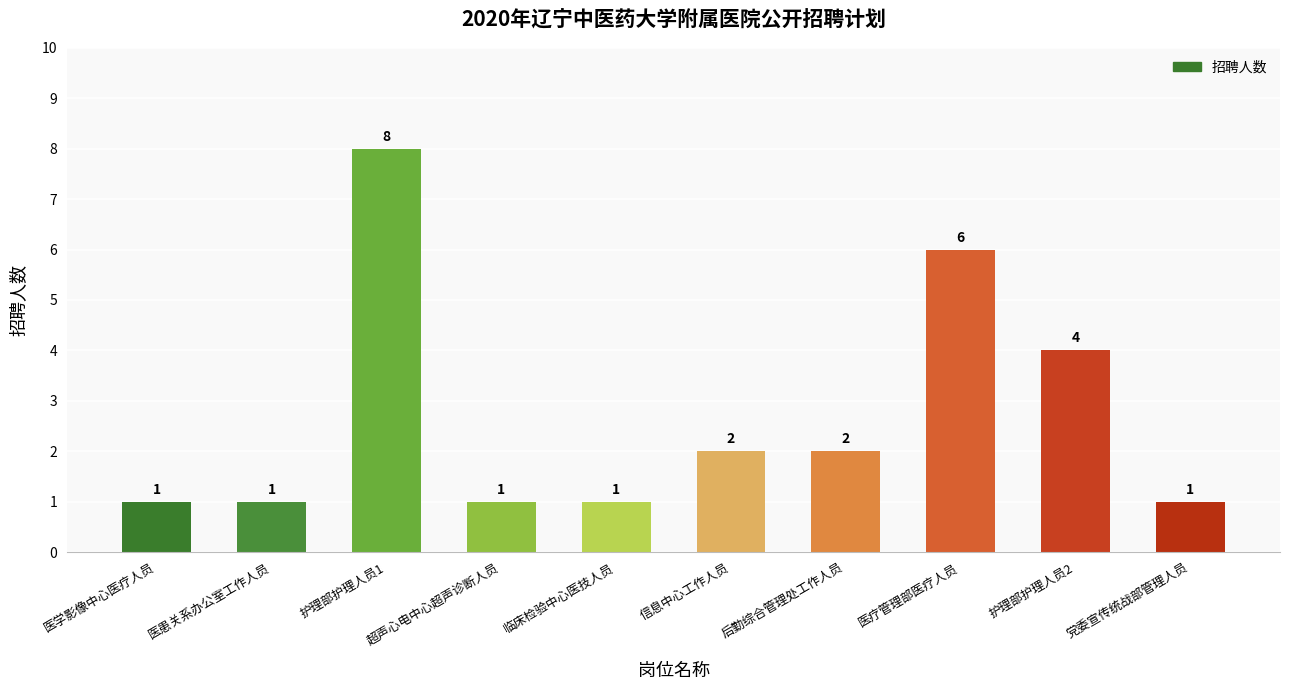

What is the approximate value at 医患关系办公室工作人员?

1